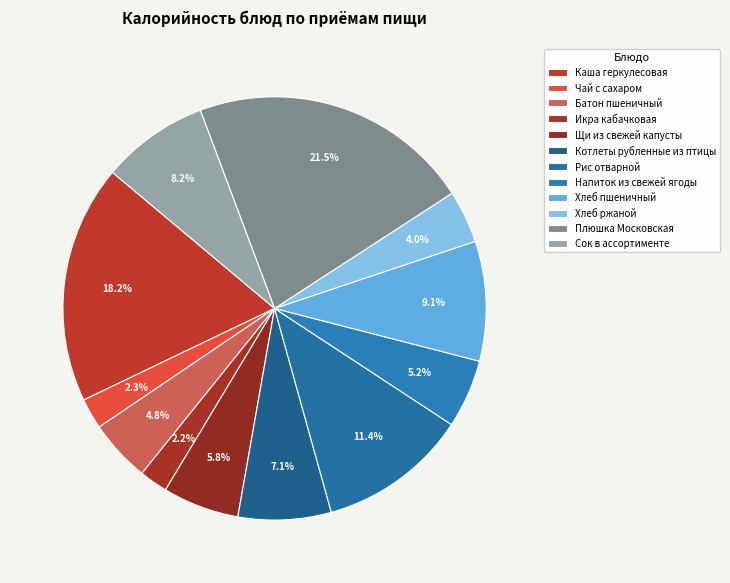

Combined, do Хлеб пшеничный and Каша геркулесовая account for over 50%?

No